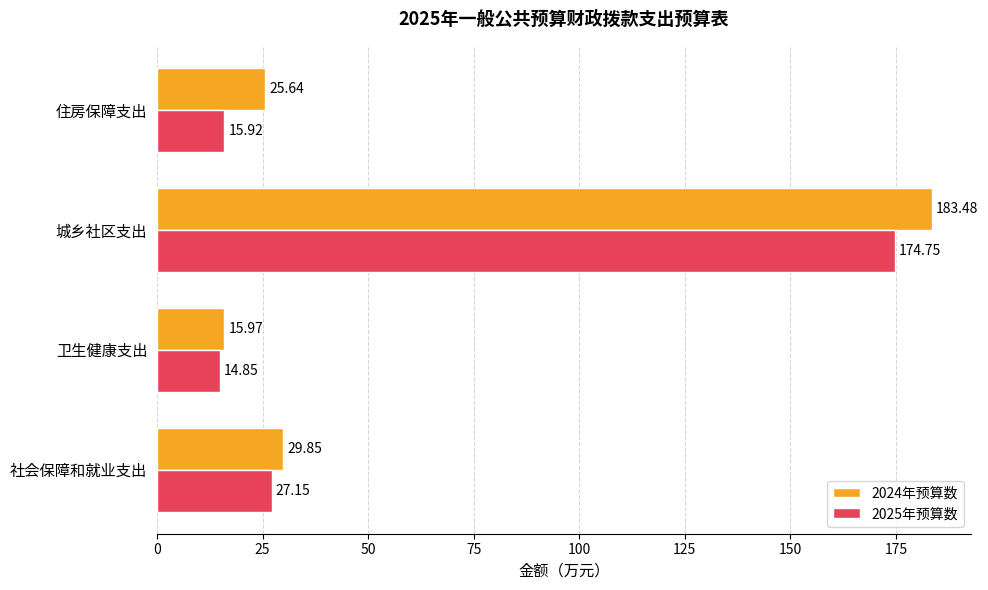

Rank the series by their maximum value, from lowest to highest.

2025年预算数, 2024年预算数